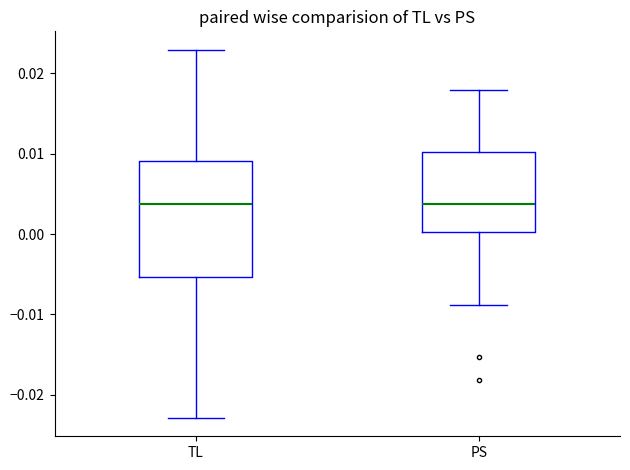

Reading left to right, read every box against the y-axis: the position of its median line, the range the box covers, and the ends of its whiskers. The values are not printed on the chart, so give them approximately, as read against the axis.

TL: median 0.004, box -0.005 to 0.009, whiskers -0.023 to 0.023
PS: median 0.004, box 0.000 to 0.010, whiskers -0.009 to 0.018